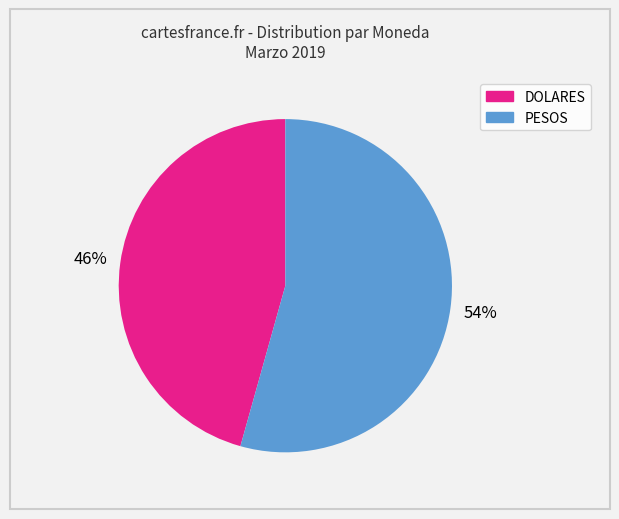

Does PESOS represent more than half of the total?

Yes